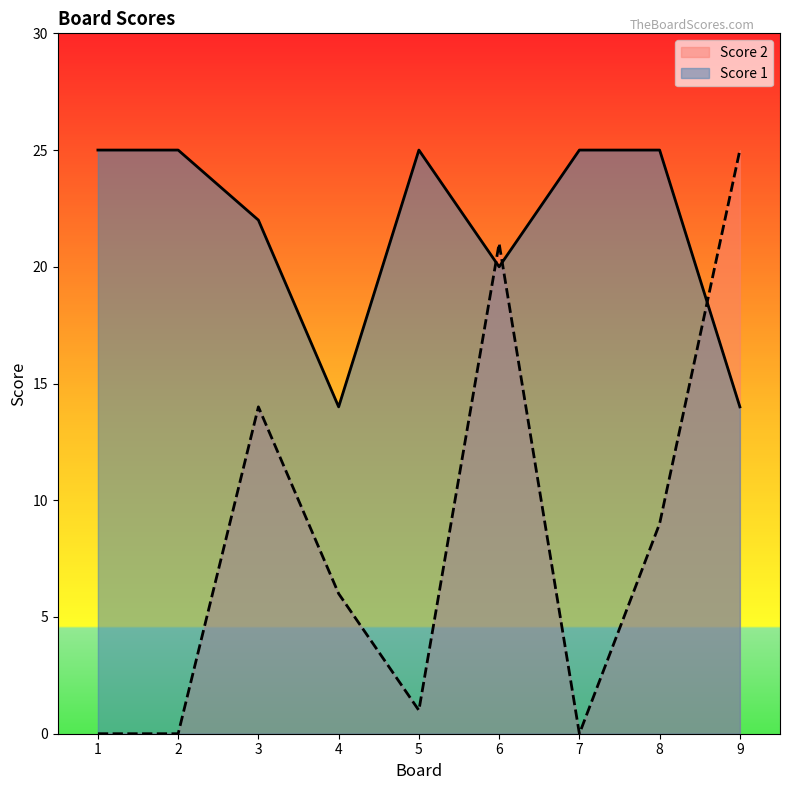

Between which two adjacent categories do Score 1 and Score 2 first intersect?

5 and 6